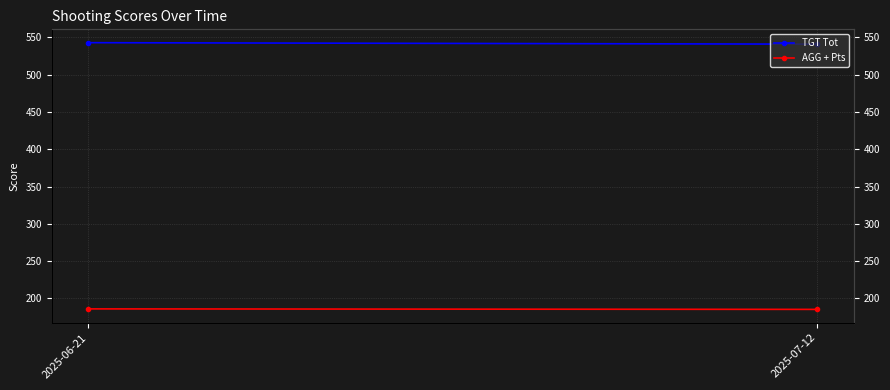

What is the approximate value of TGT Tot at 2025-07-12?

541.0